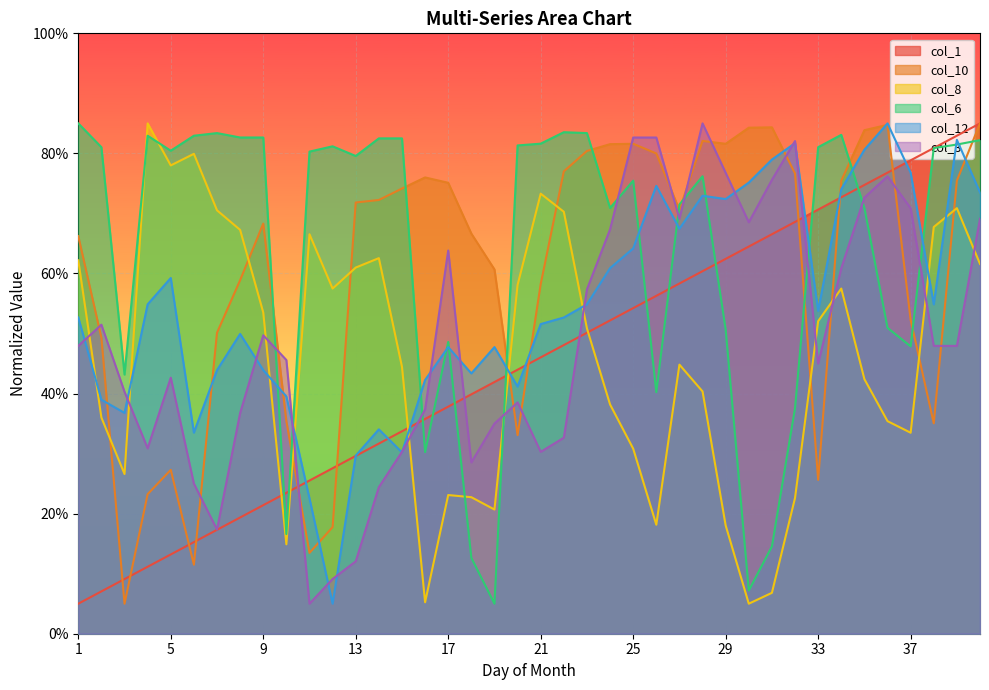

At which category is the sum across all series the highest?

40